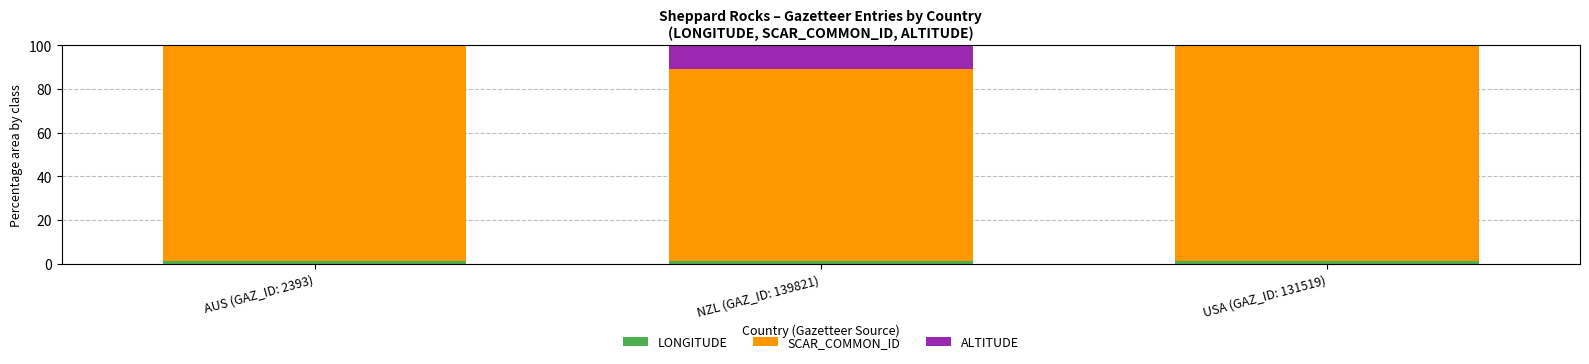

True or false: LONGITUDE has a value of 1.2 at AUS (GAZ_ID: 2393).

True